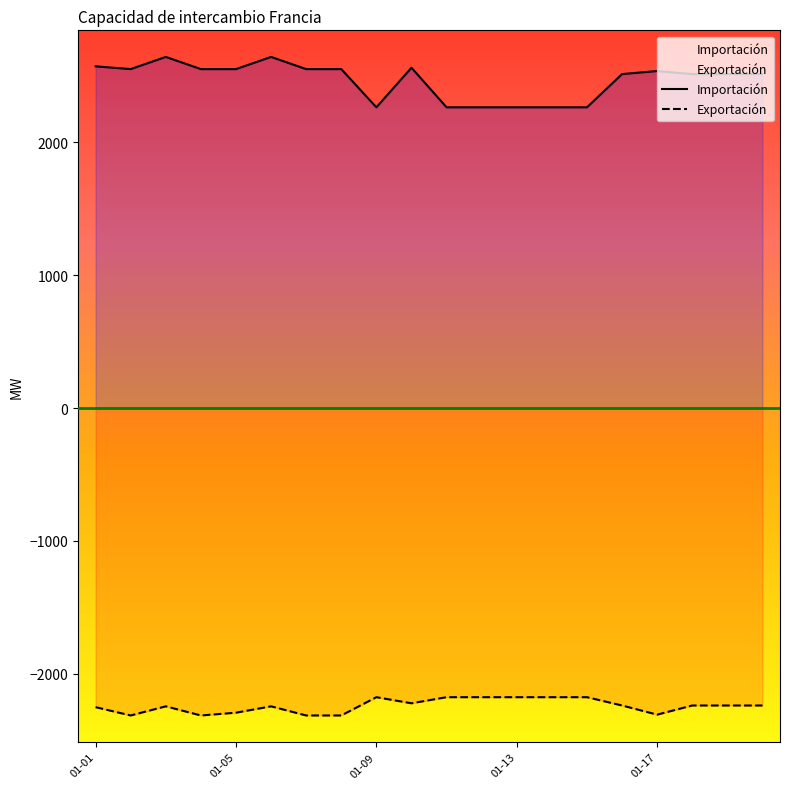

What is the difference between the maximum and second lowest values in the Exportación series?

137.5